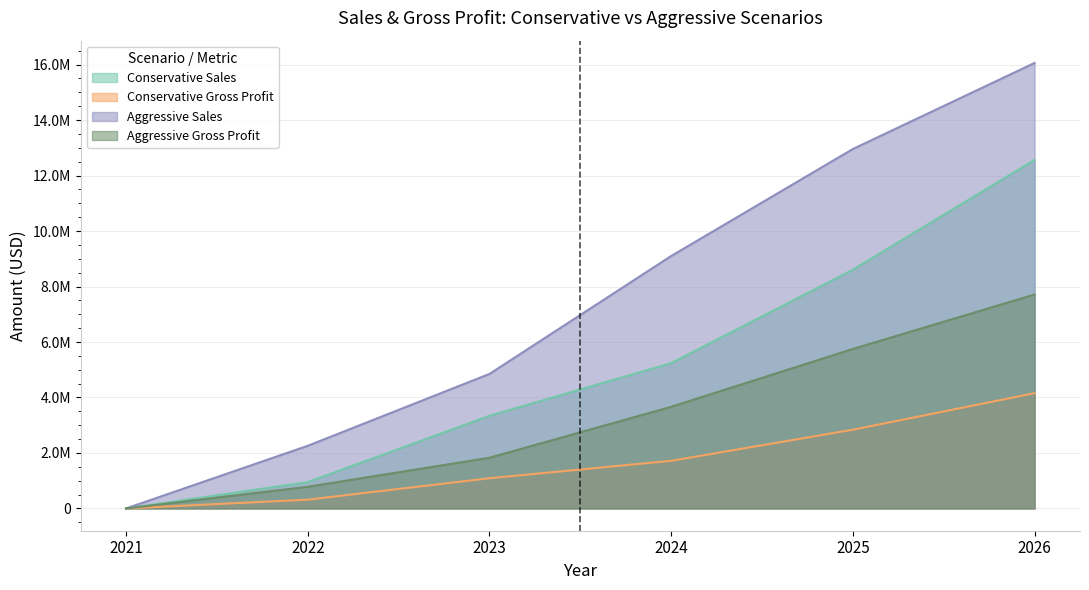

Which category has the lowest value in the Conservative Gross Profit series?

2021